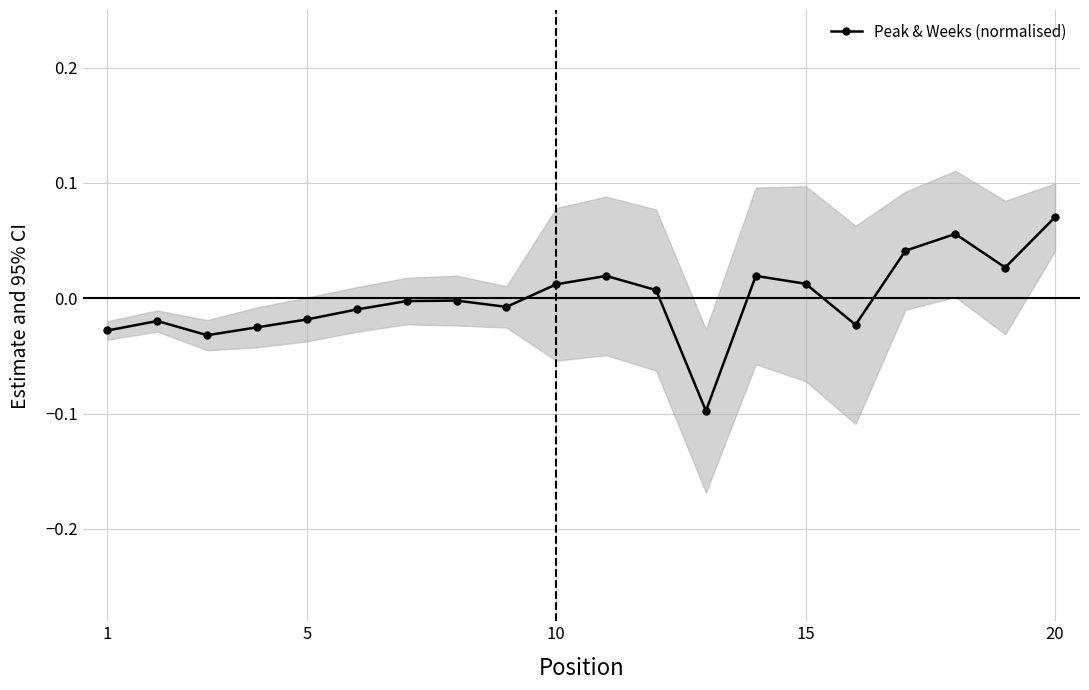

True or false: Peak & Weeks (normalised) has more than 2 interior local peaks.

True